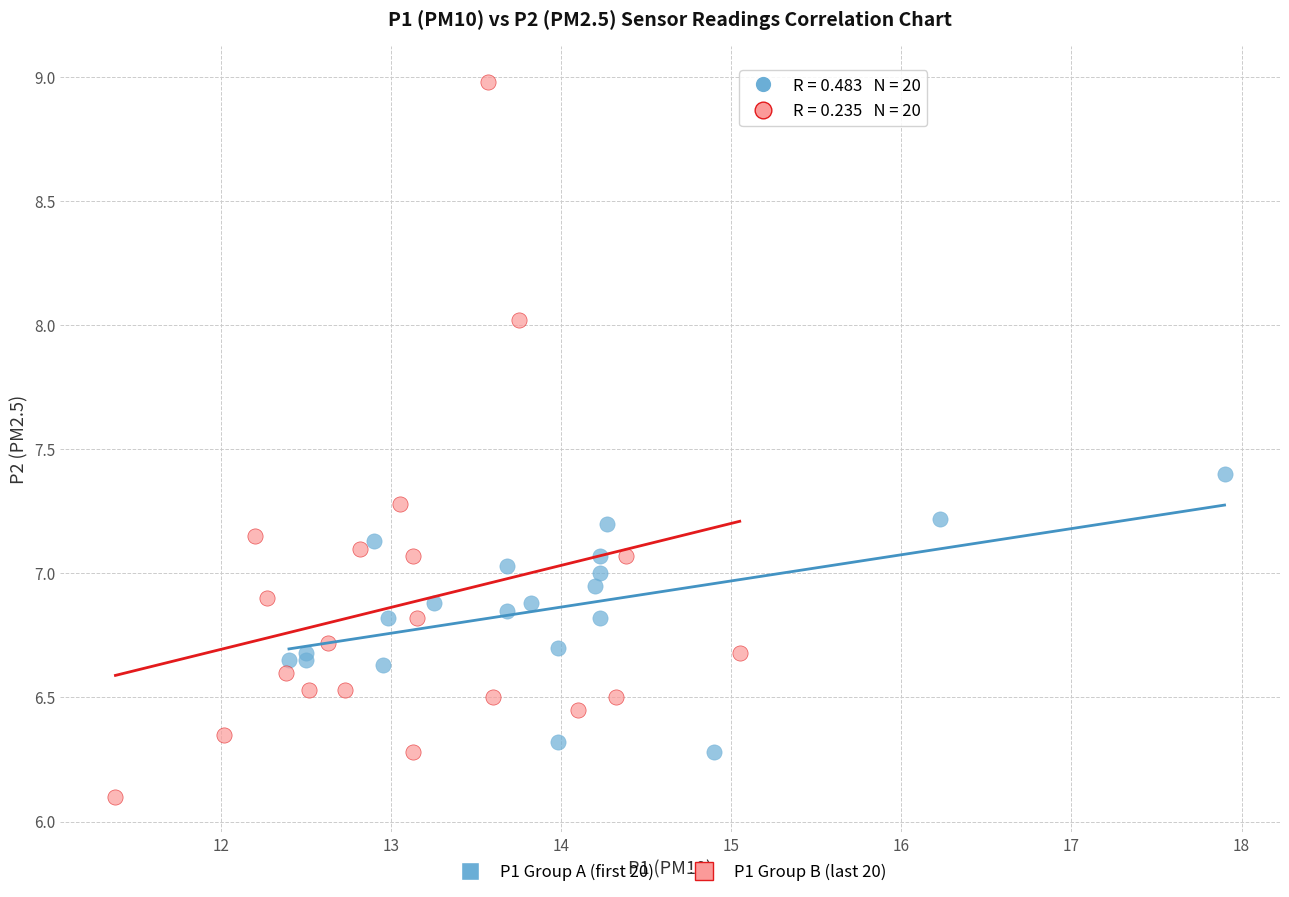

Which series has the largest Y range (max minus min)?

P1 Group B (last 20)